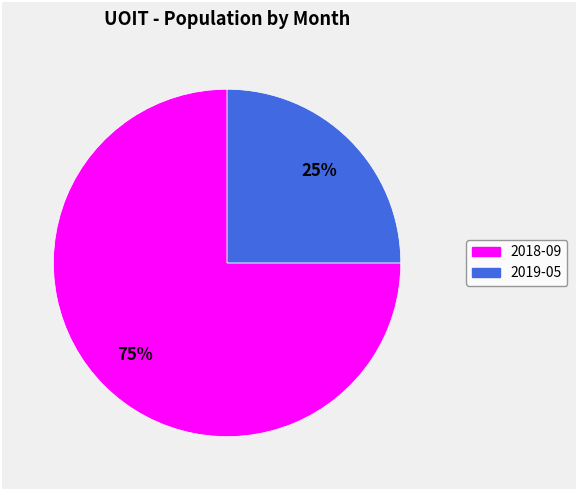

Is it true that 2019-05 is 25% of the pie?

True